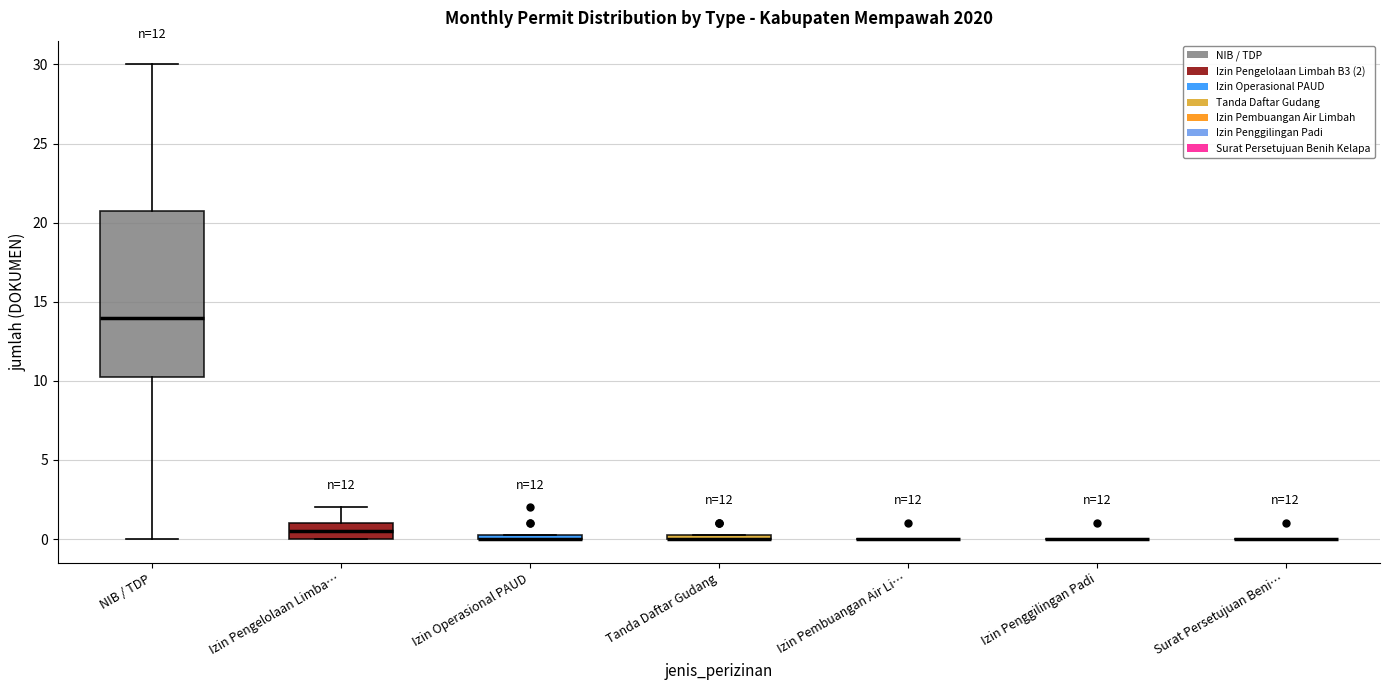

Comparing the boxes themselves (not the whiskers), which one is the tallest?

NIB / TDP